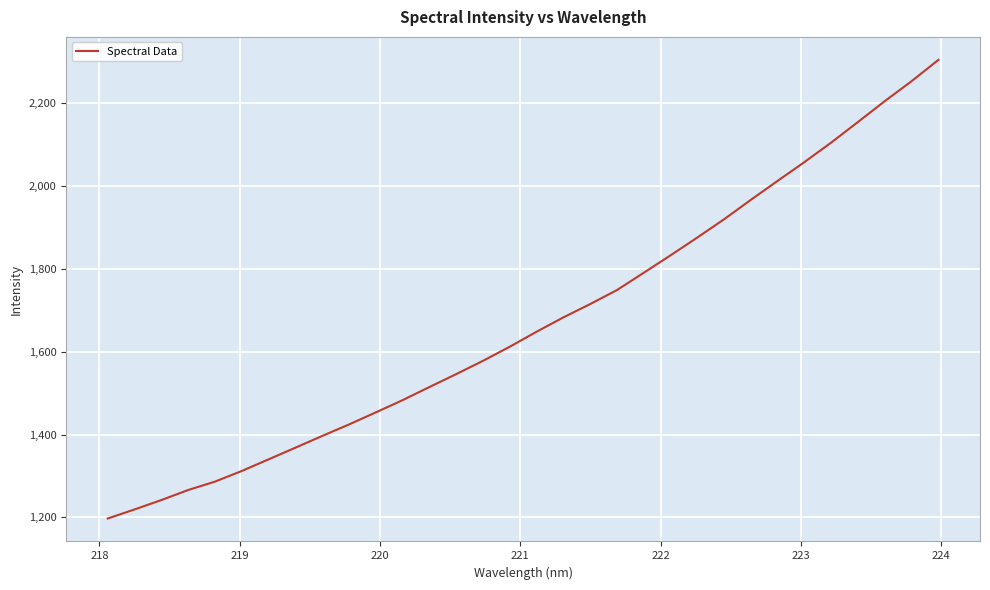

What is the minimum value shown in the chart?

1197.1